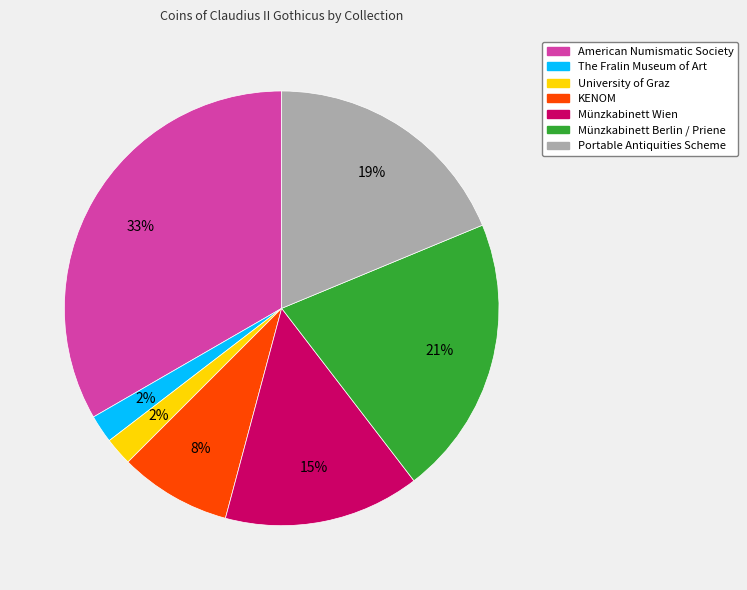

What is the largest slice in the pie chart?

American Numismatic Society